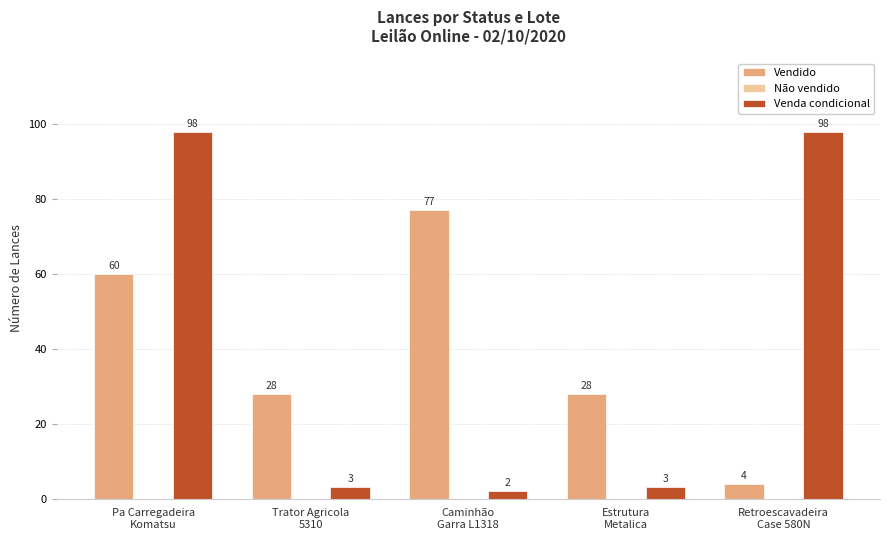

What is the label of the 3rd bar from the left?

Caminhão
Garra L1318